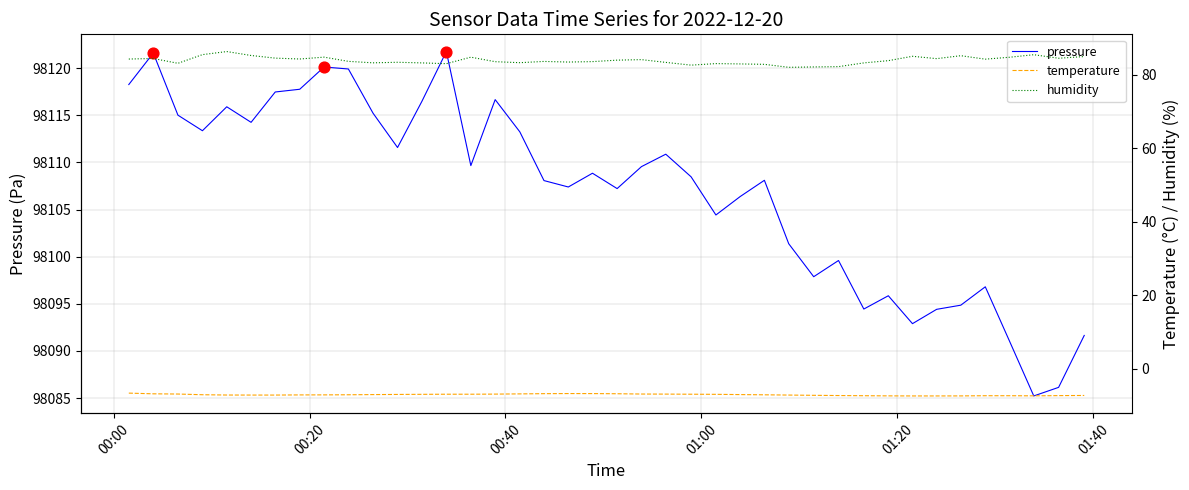

At how many categories does at least one series exceed 24052?

40